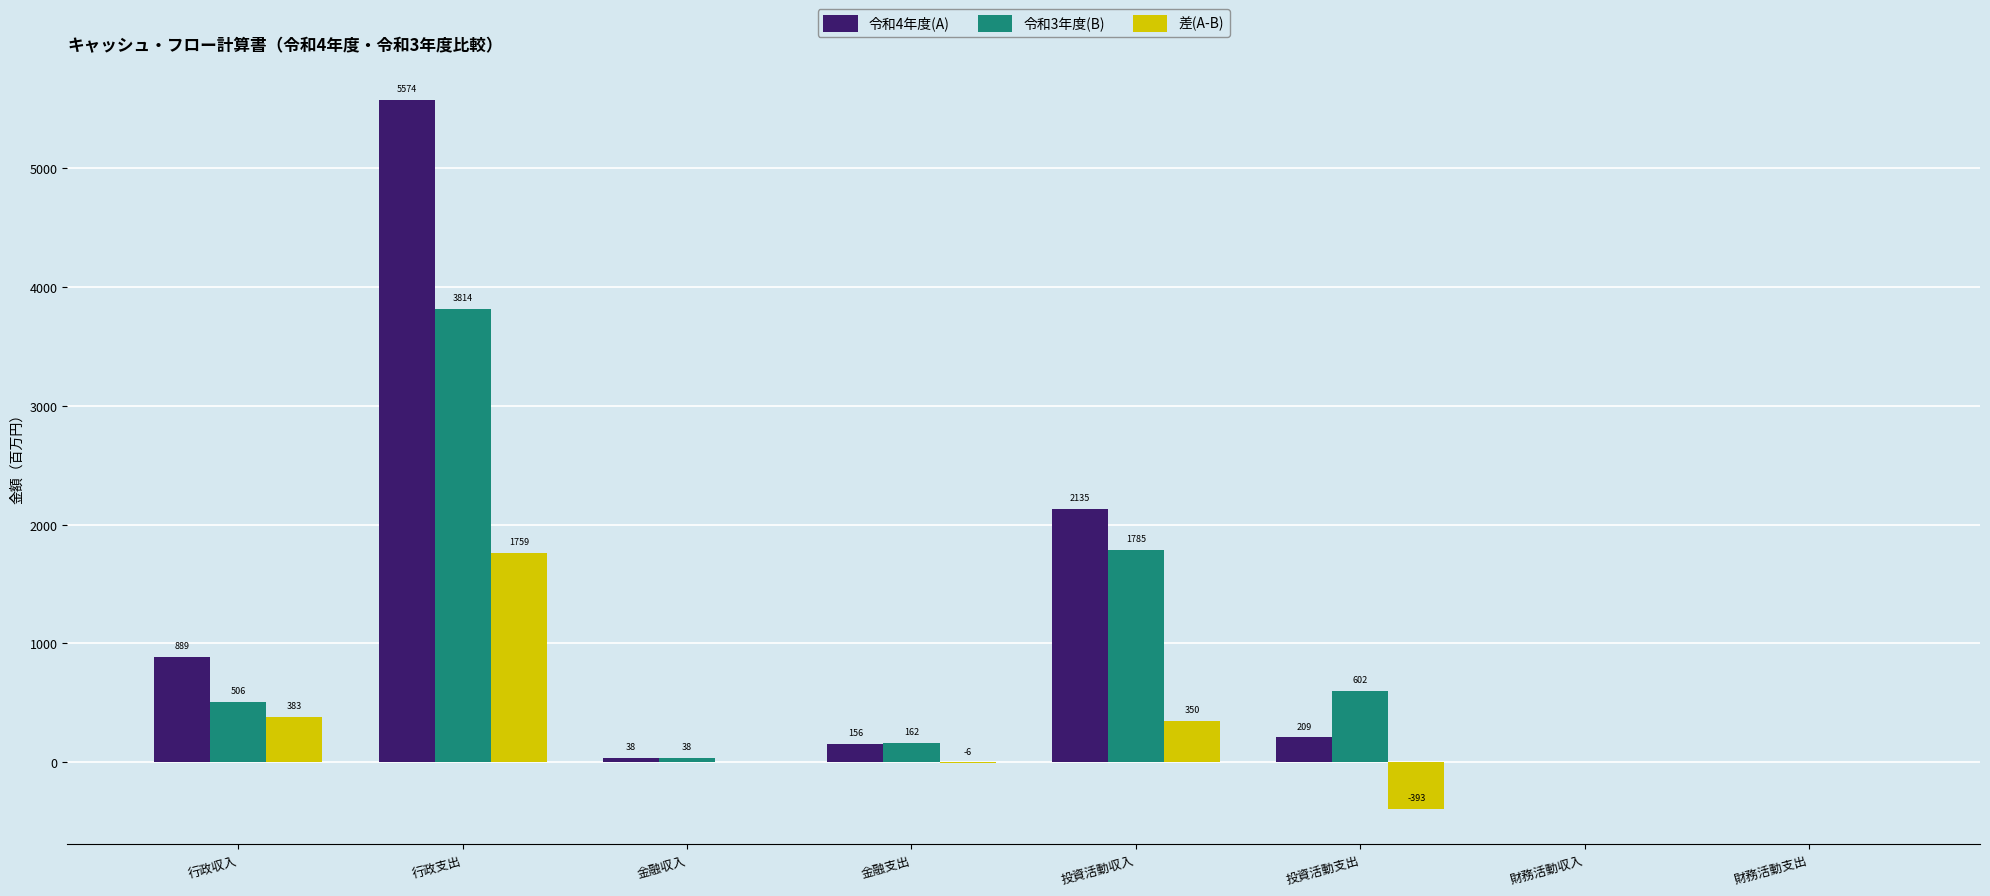

Is it true that 差(A-B) equals -1263.1 at 財務活動収入?

False